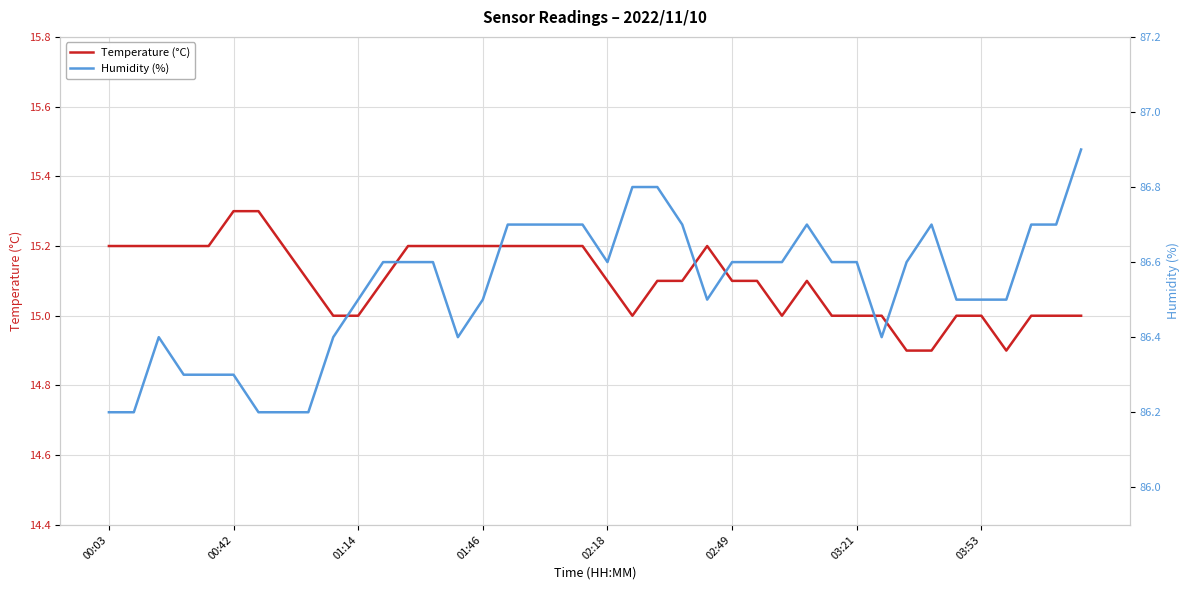

At how many categories does at least one series exceed 20?

40